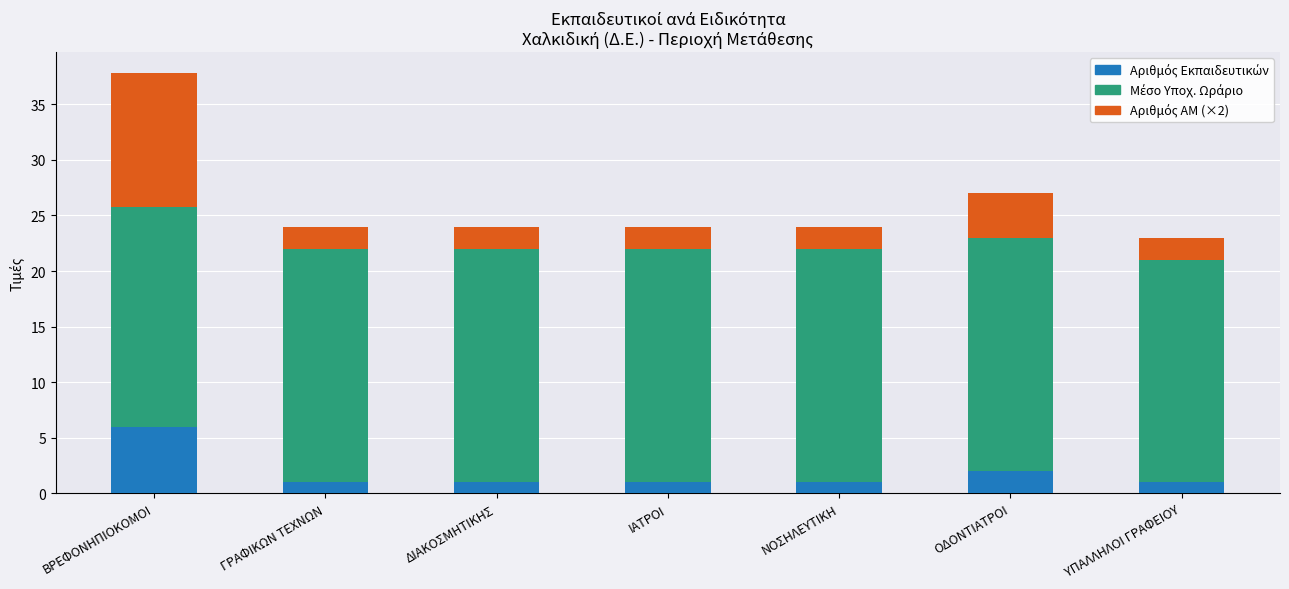

At which category is the sum across all series the highest?

ΒΡΕΦΟΝΗΠΙΟΚΟΜΟΙ